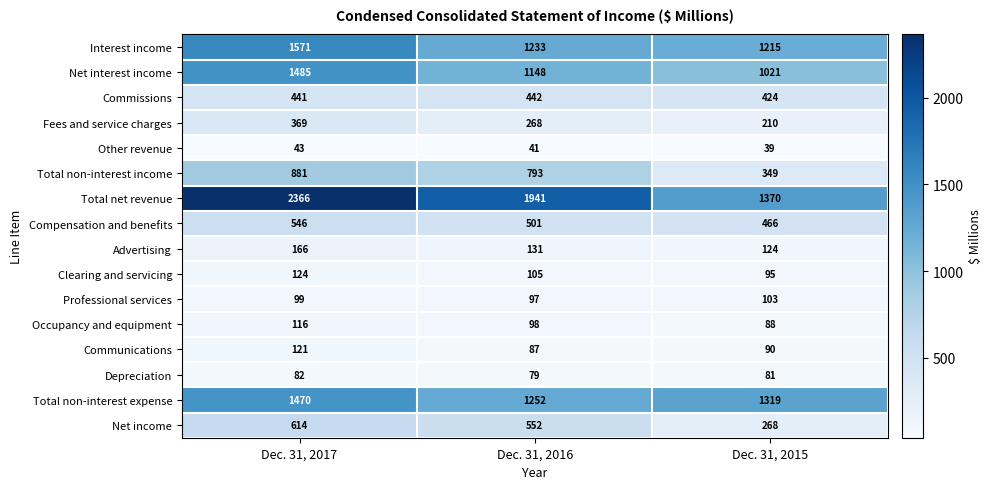

What is the average value of the Advertising series?

140